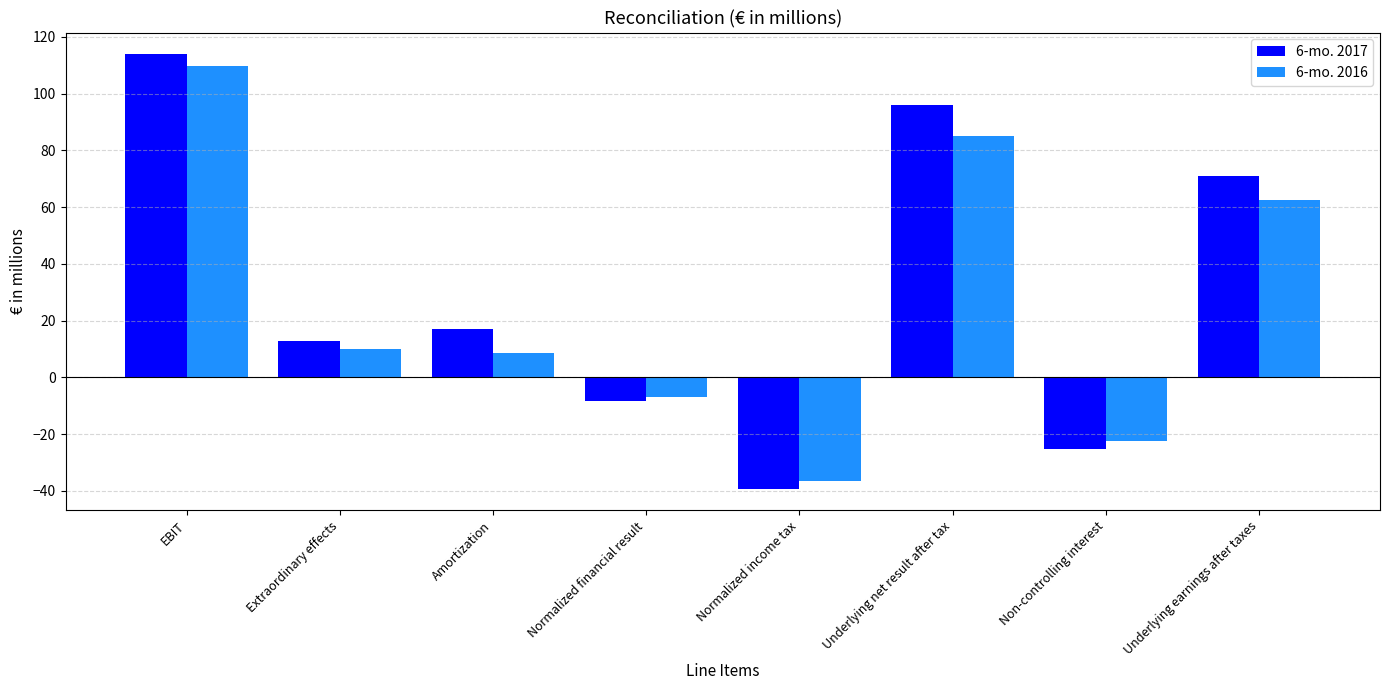

At how many categories does at least one series exceed 85?

2